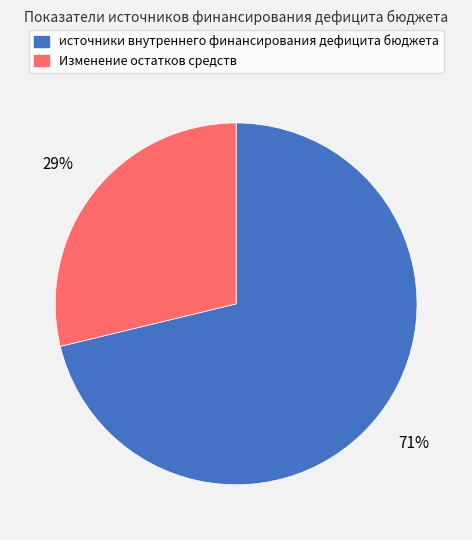

Is it true that Изменение остатков средств is 29% of the pie?

True